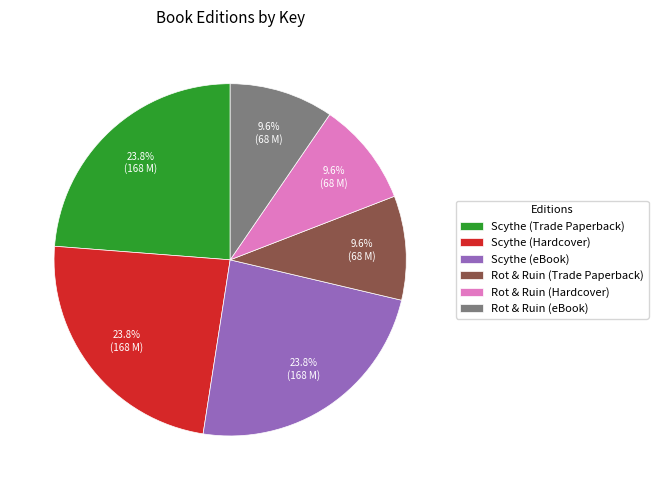

What is the ratio of the value at Rot & Ruin (Hardcover) to the value at Scythe (Hardcover)?

0.4